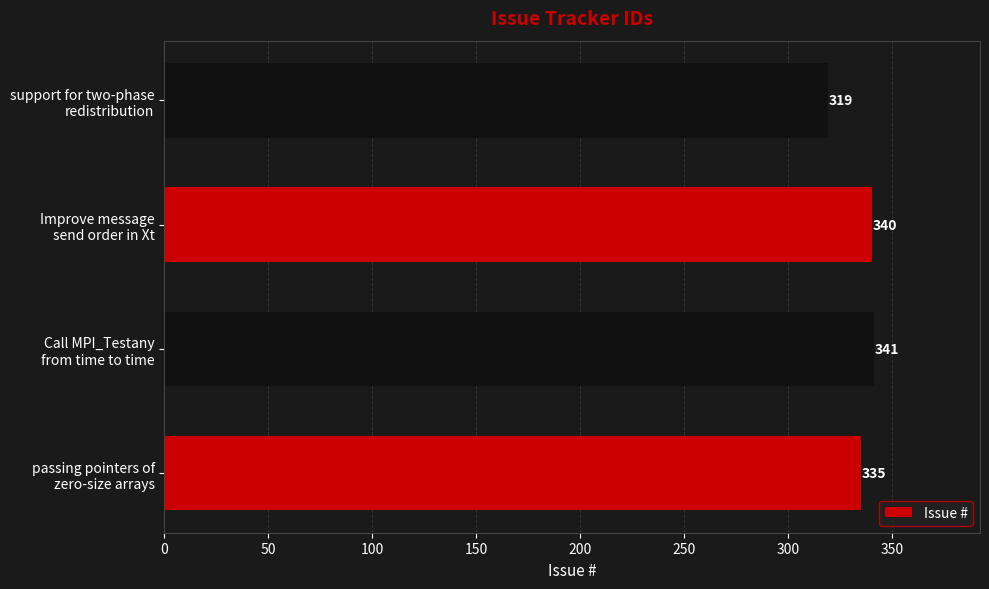

What is the difference between the maximum and minimum values?

22